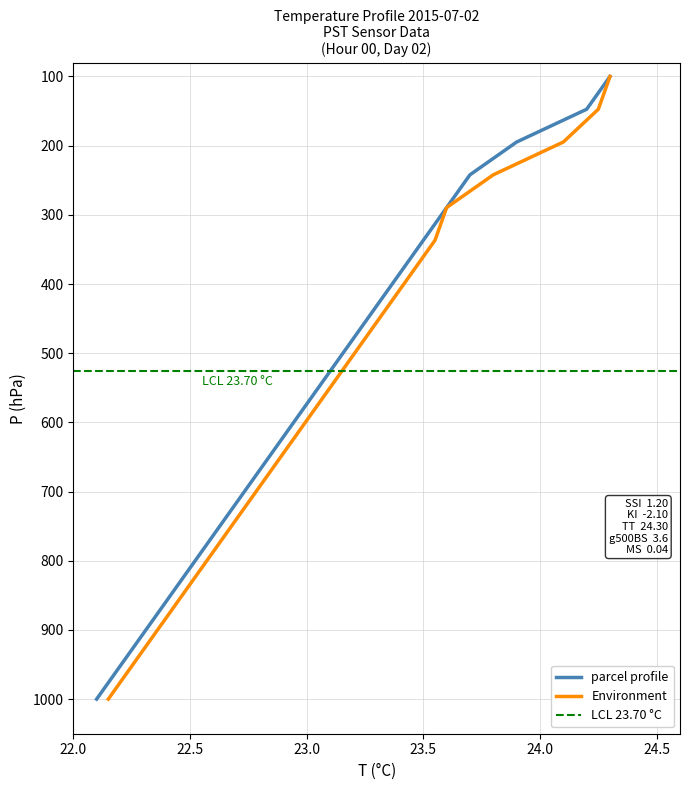

The value of parcel profile at 48 is 456.6. True or false?

False